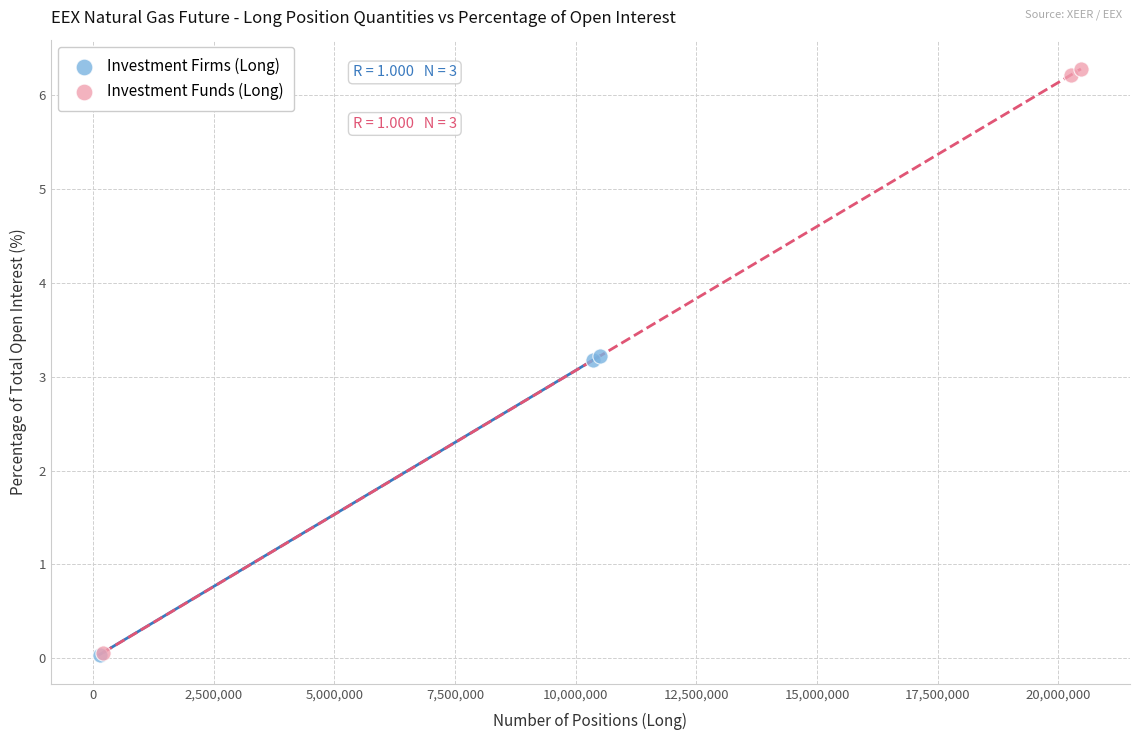

Which series reaches the maximum Y coordinate?

Investment Funds (Long)